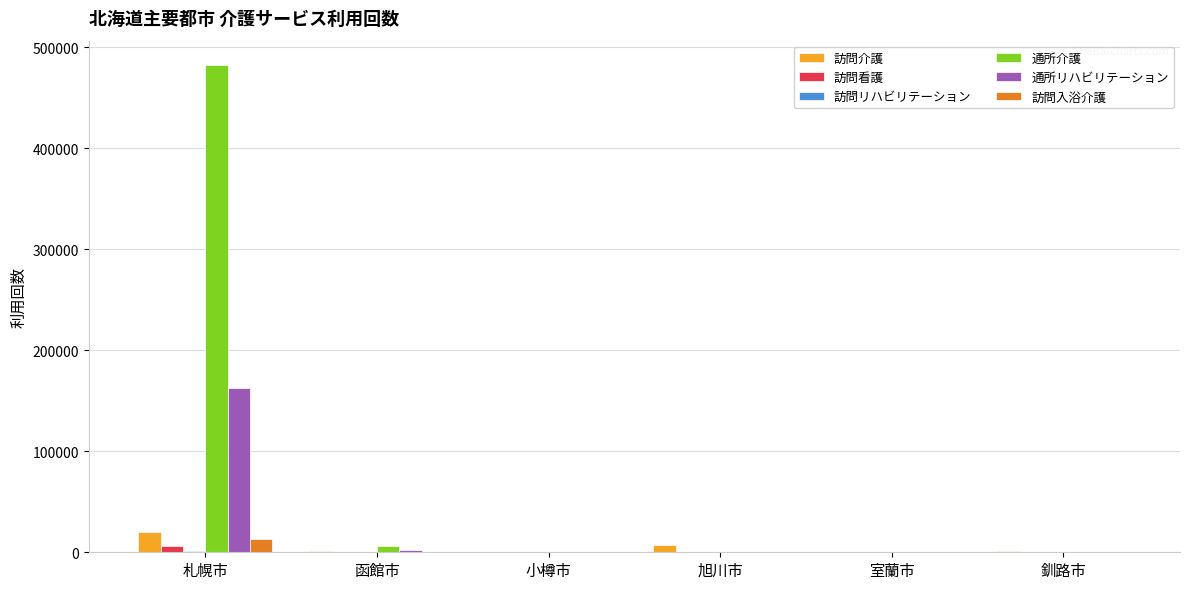

True or false: 訪問入浴介護 has a value of 0 at 室蘭市.

True